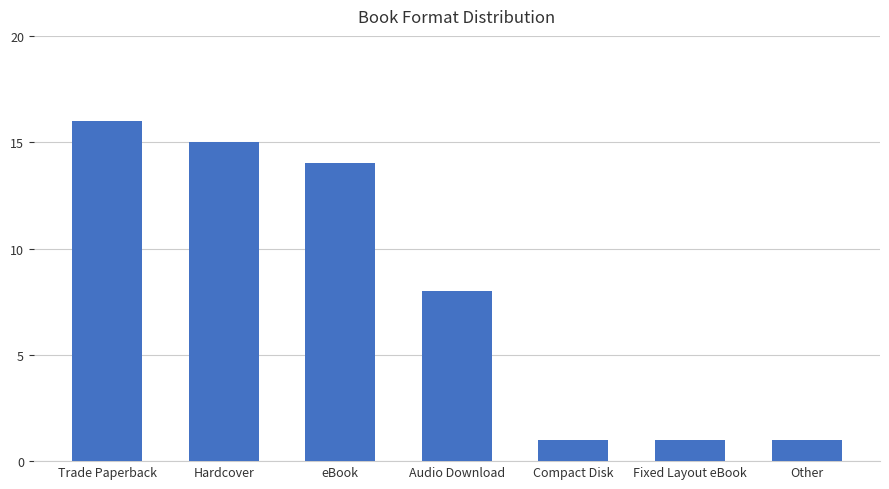

Where does the data first go above 8?

Trade Paperback